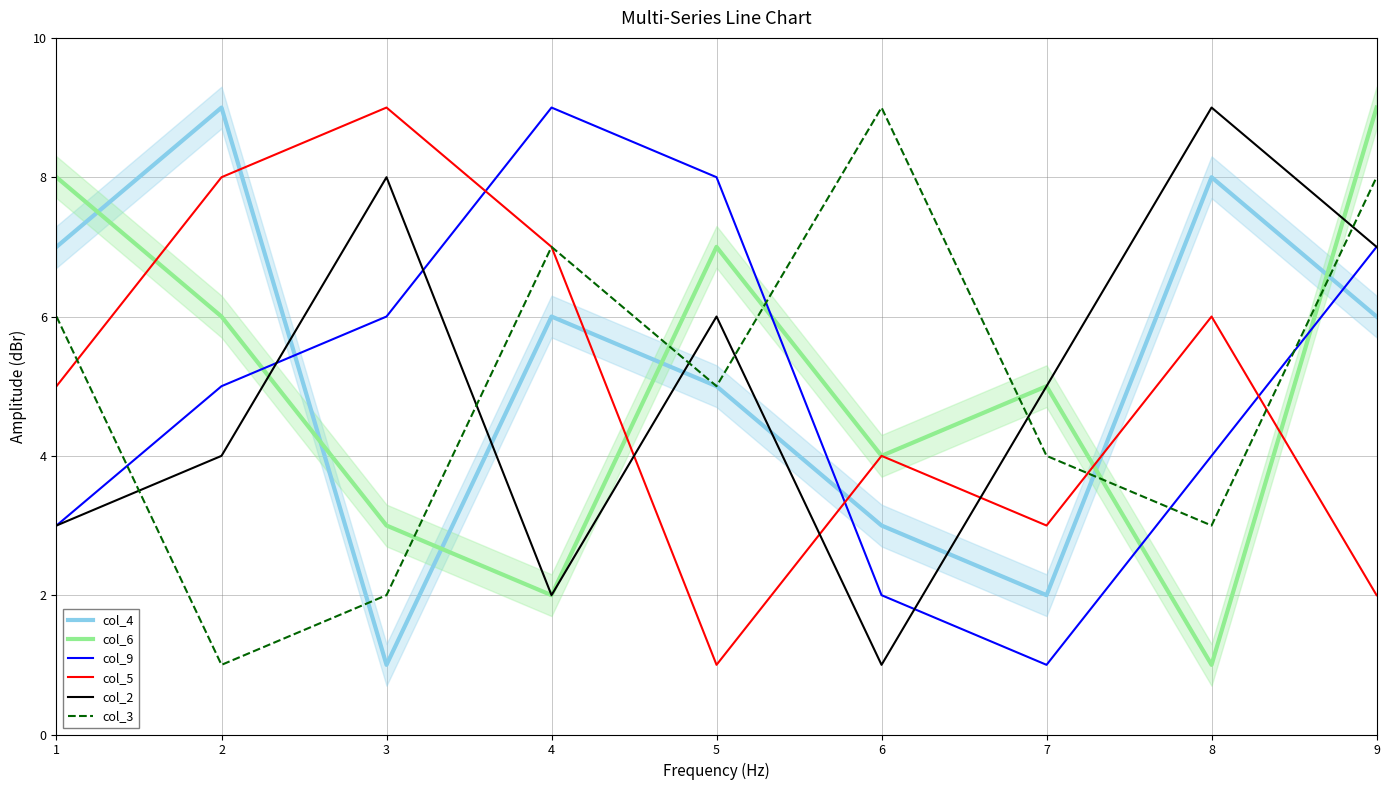

Count the col_3 values in the range 3 to 7.

5